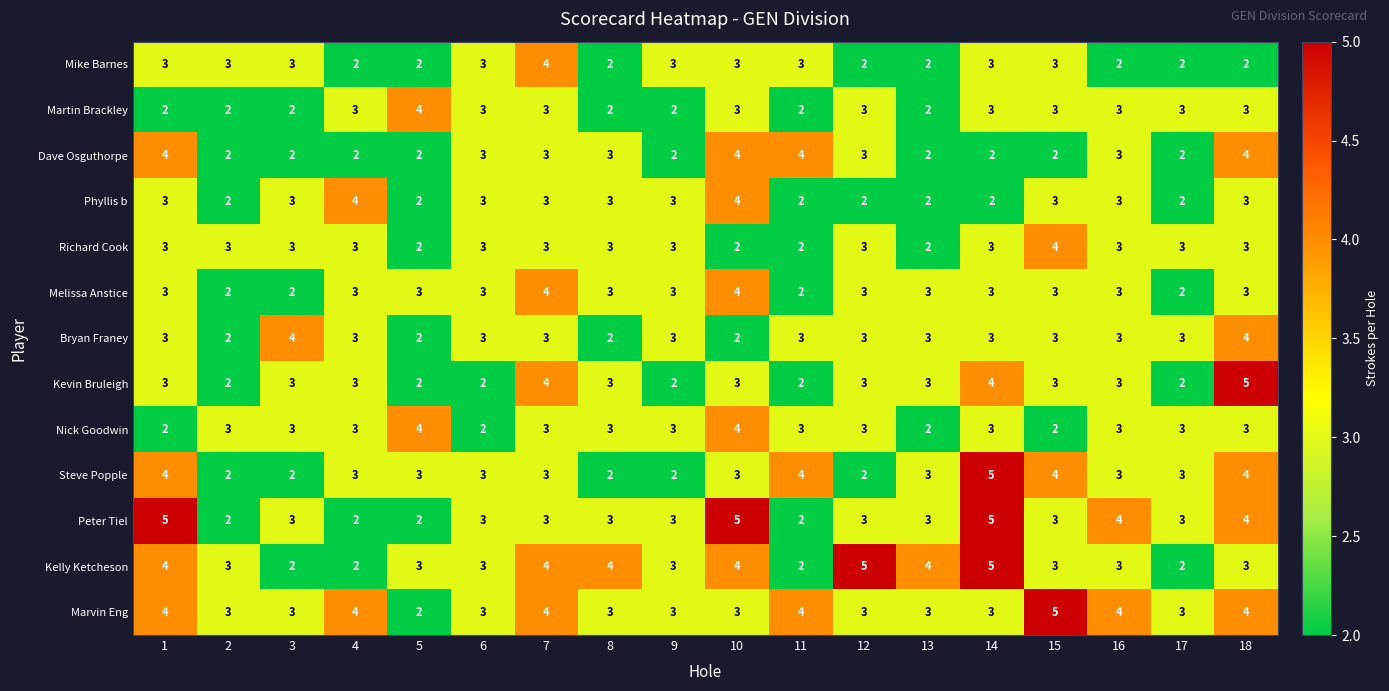

The Melissa Anstice series shows 1 at 17. True or false?

False